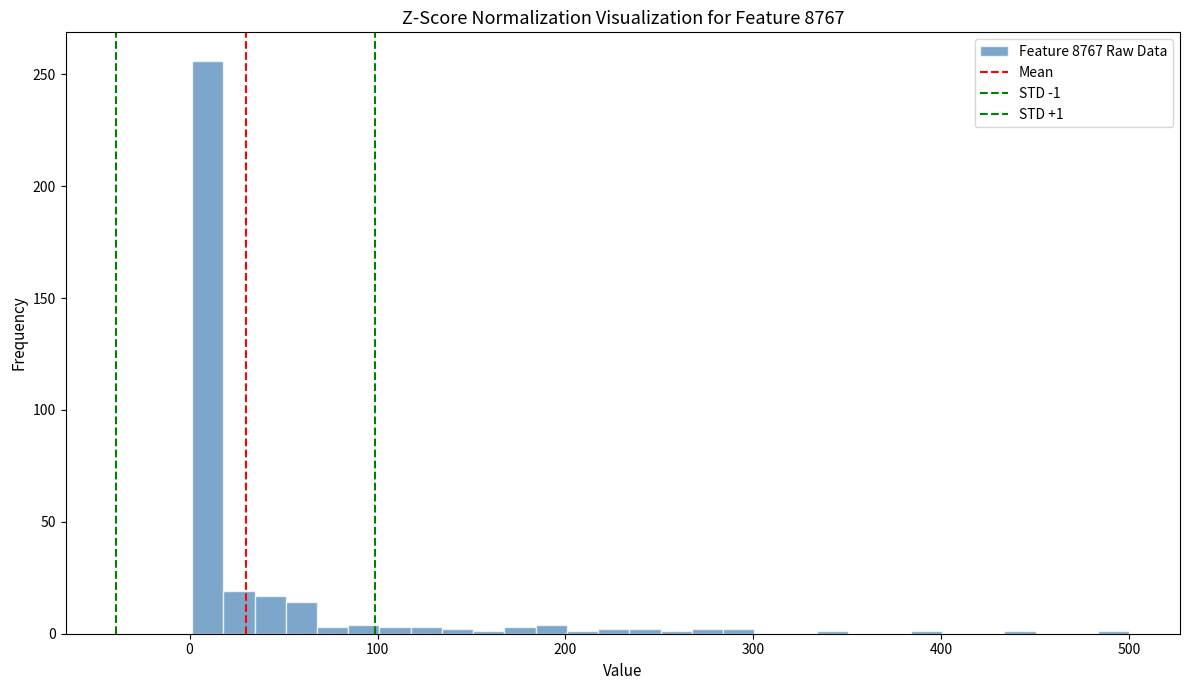

Around what value on the x-axis is the tallest bar? Give the approximate position of its centre, as read against the axis.

10